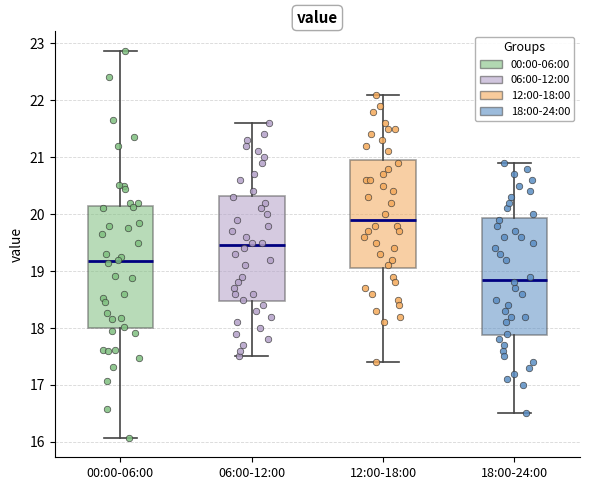

Which box has the highest median line?

12:00-18:00